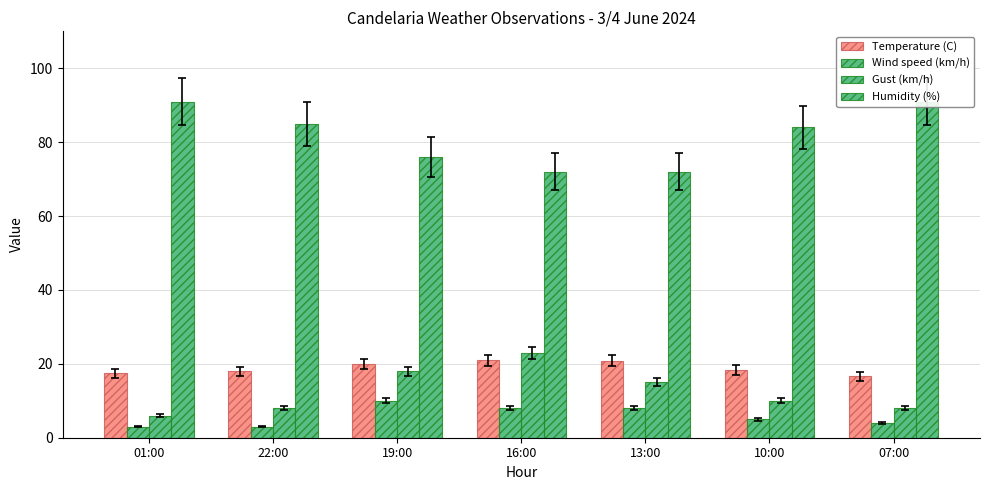

The value of Wind speed (km/h) at 19:00 is 10.0. True or false?

True